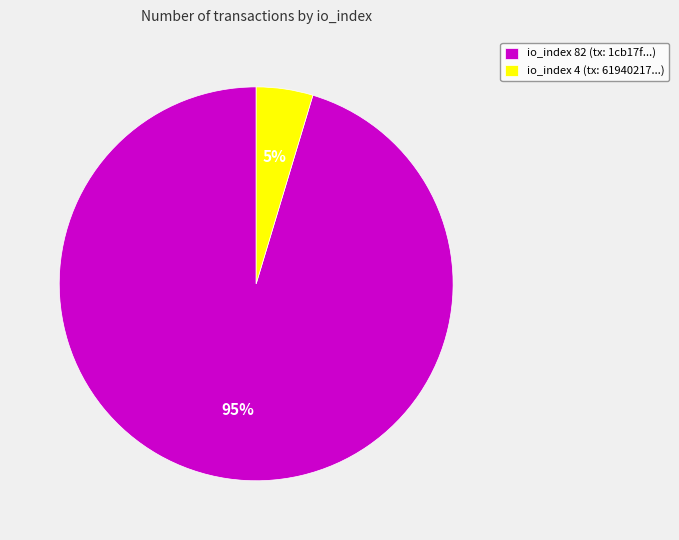

Which category accounts for the majority?

io_index 82 (tx: 1cb17f...)